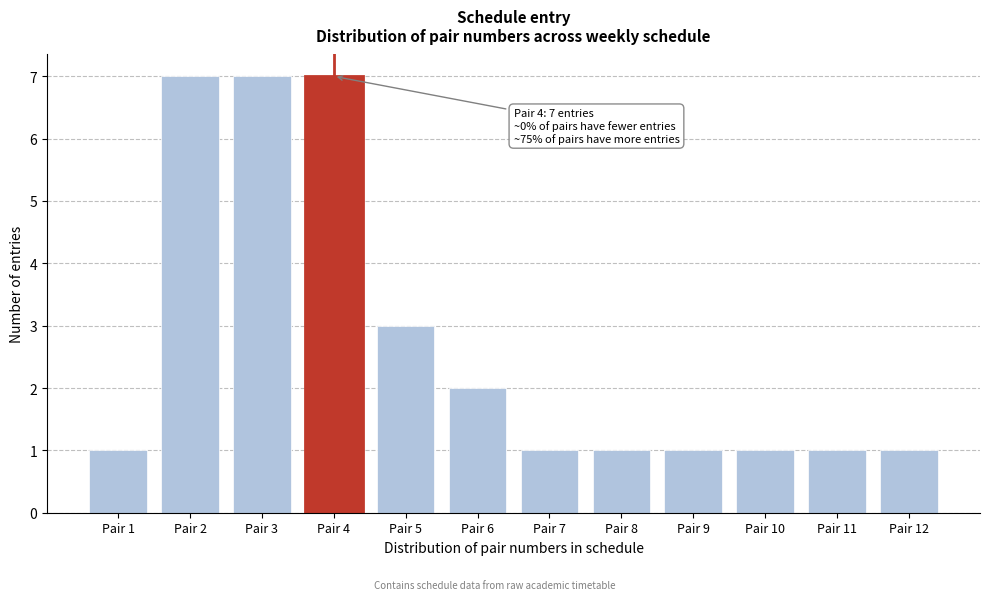

Reading left to right, what are all the values shown in this chart?

1	7	7	7	3	2	1	1	1	1	1	1